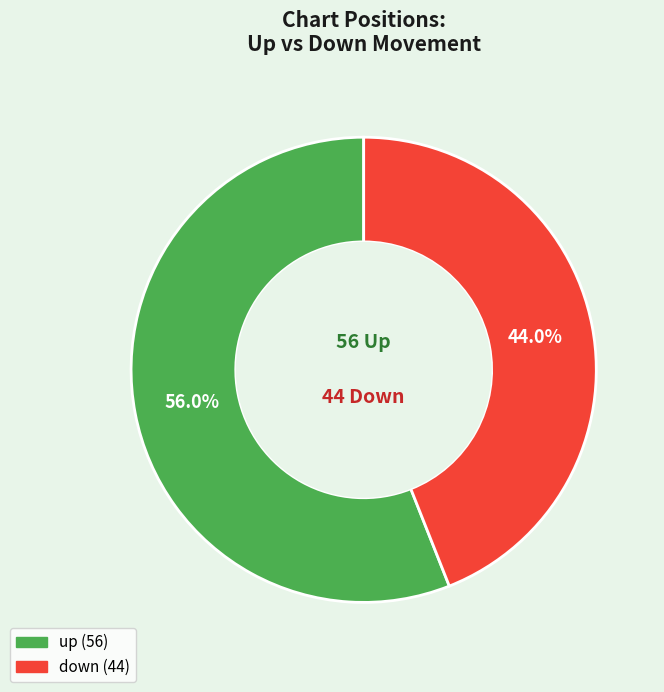

What percentage is NOT represented by up?

44.0%